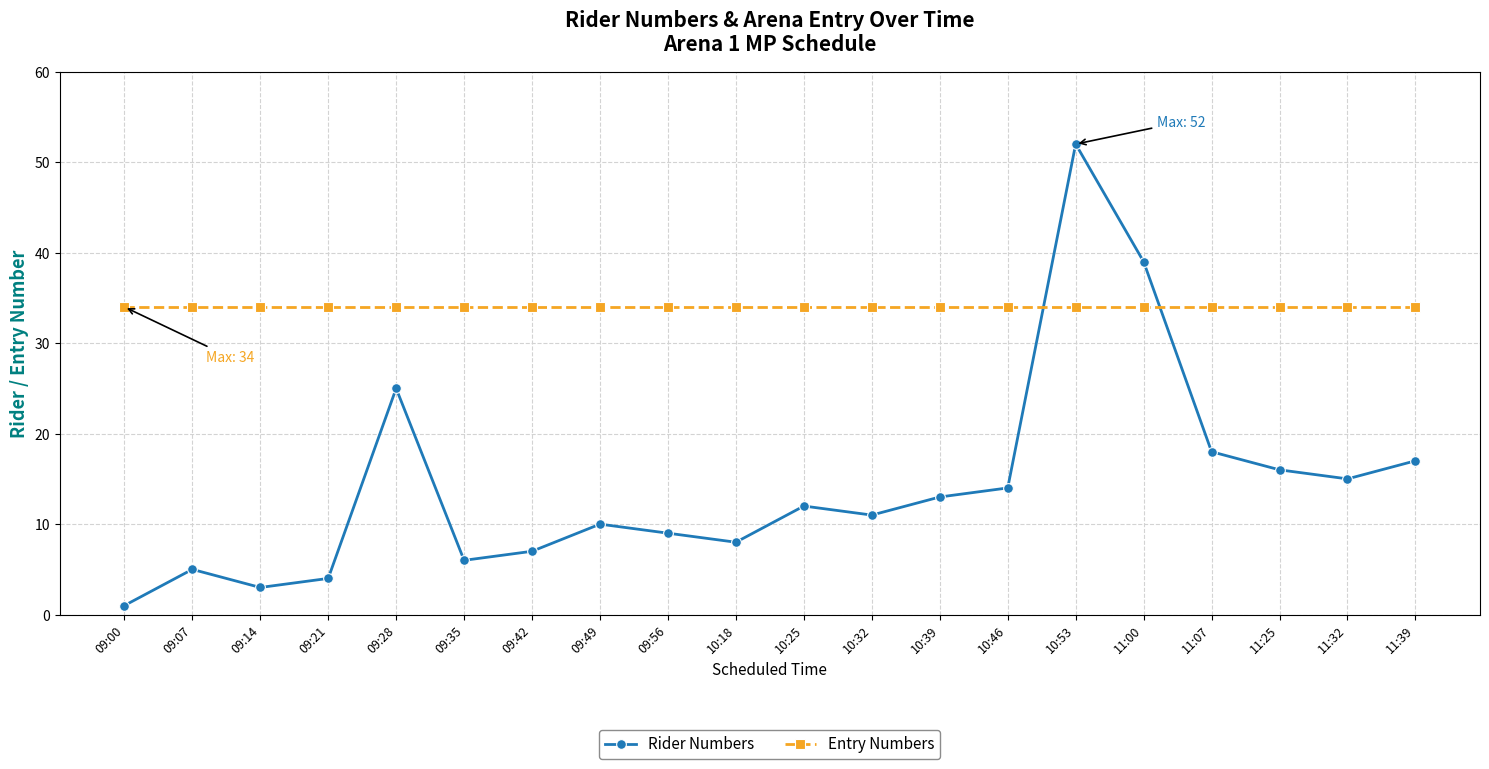

True or false: Entry Numbers has a value of 34 at 11:39.

True